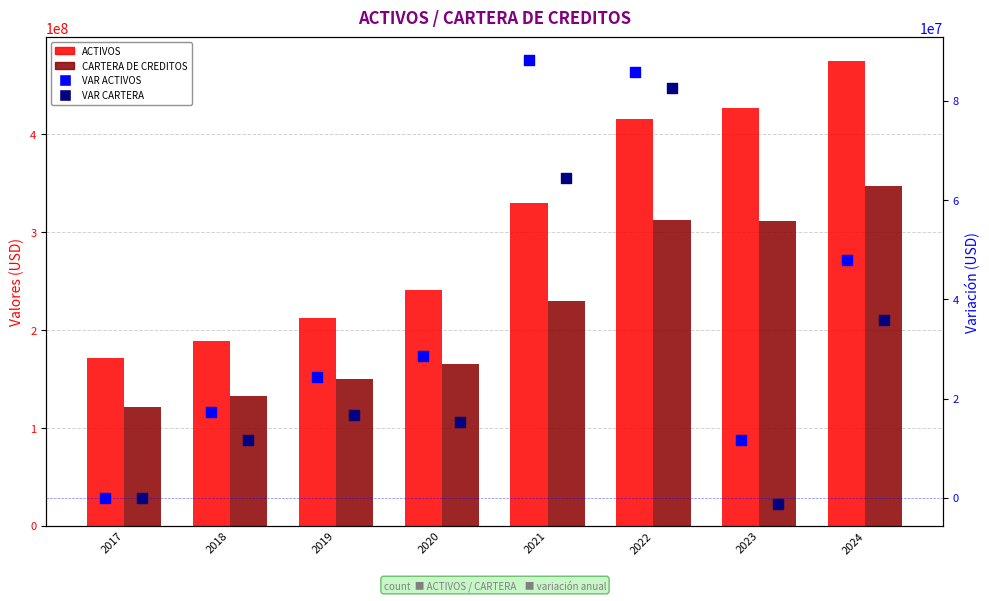

What are all the series names shown in the legend?

ACTIVOS, CARTERA DE CREDITOS, VAR ACTIVOS, VAR CARTERA